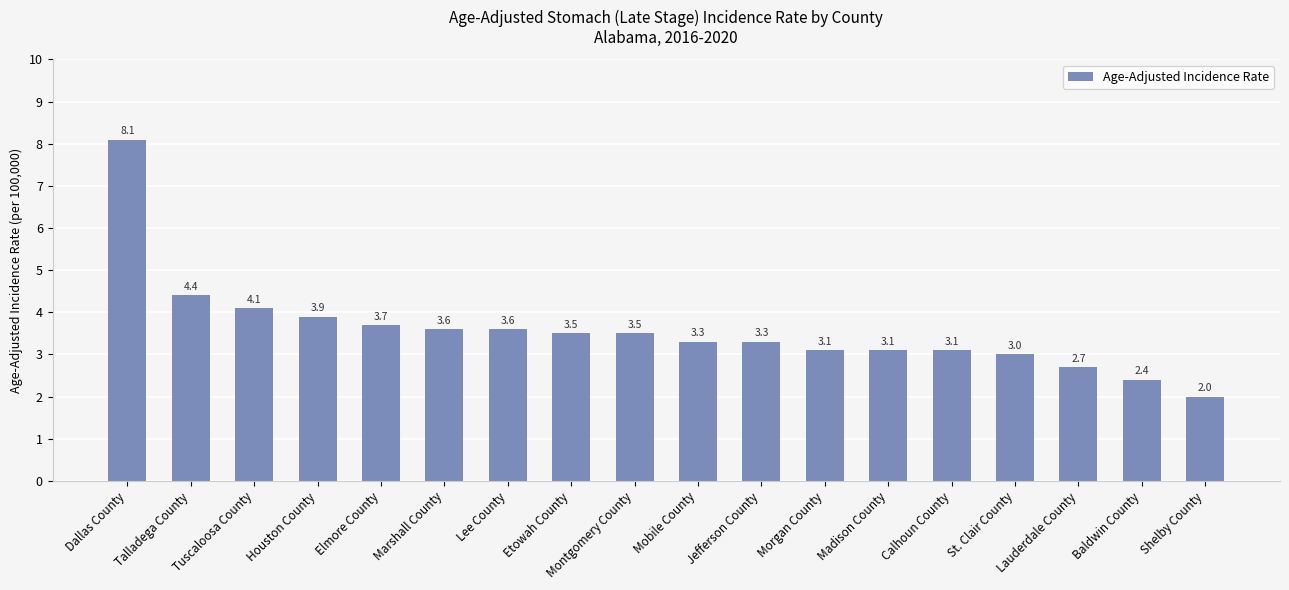

What is the label of the 12th bar from the right?

Lee County